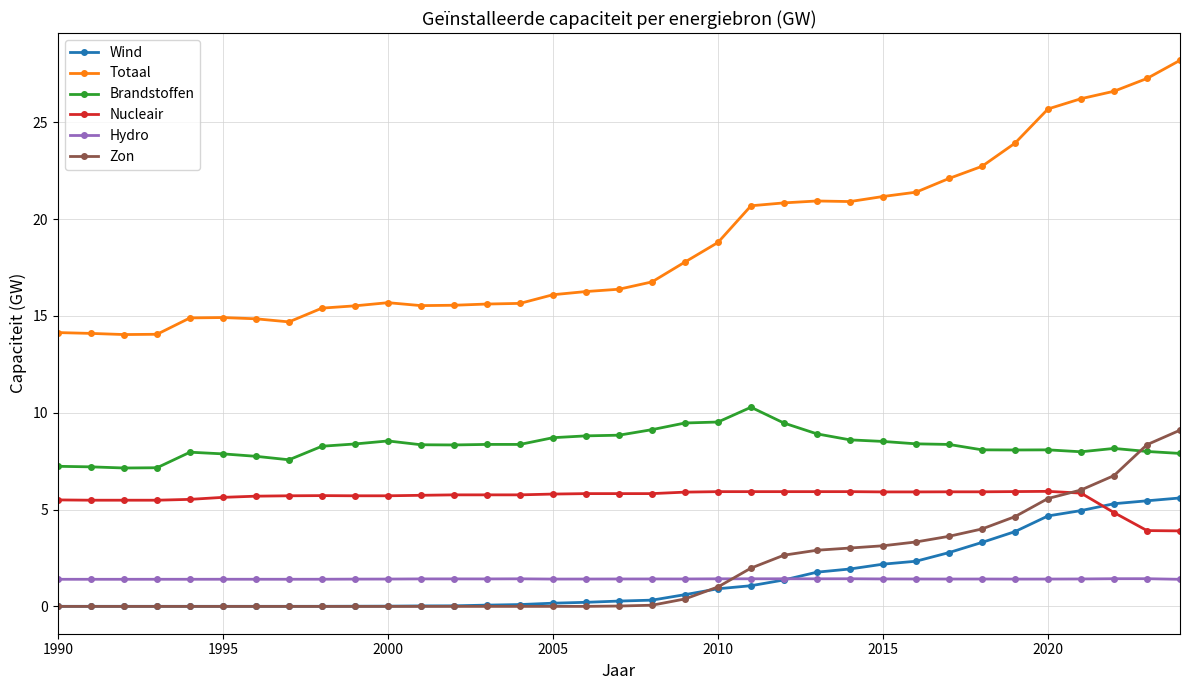

What is the greatest value displayed?

28.2